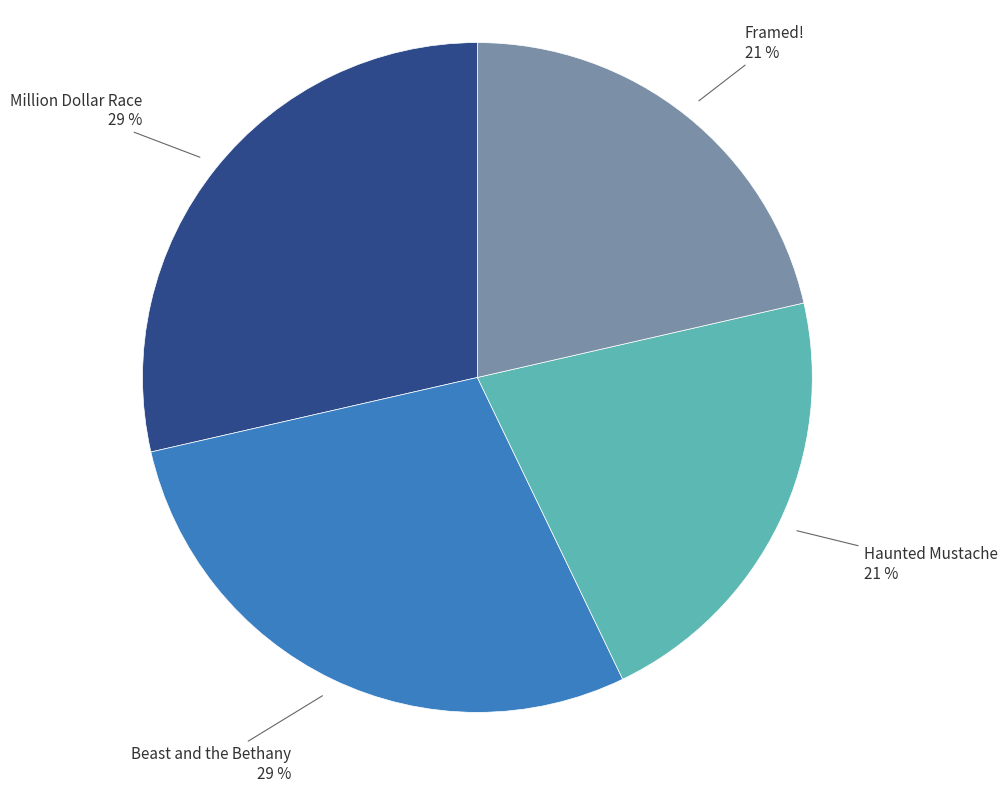

To the nearest percent, what percentage of the pie is Haunted Mustache?

21%